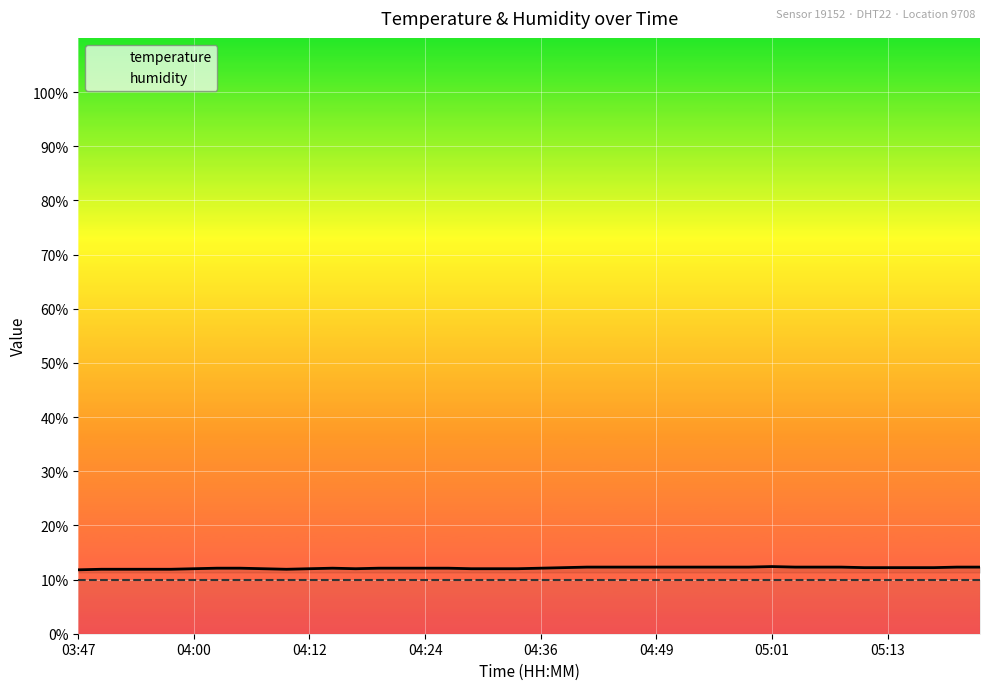

Which series has the widest spread of values?

temperature